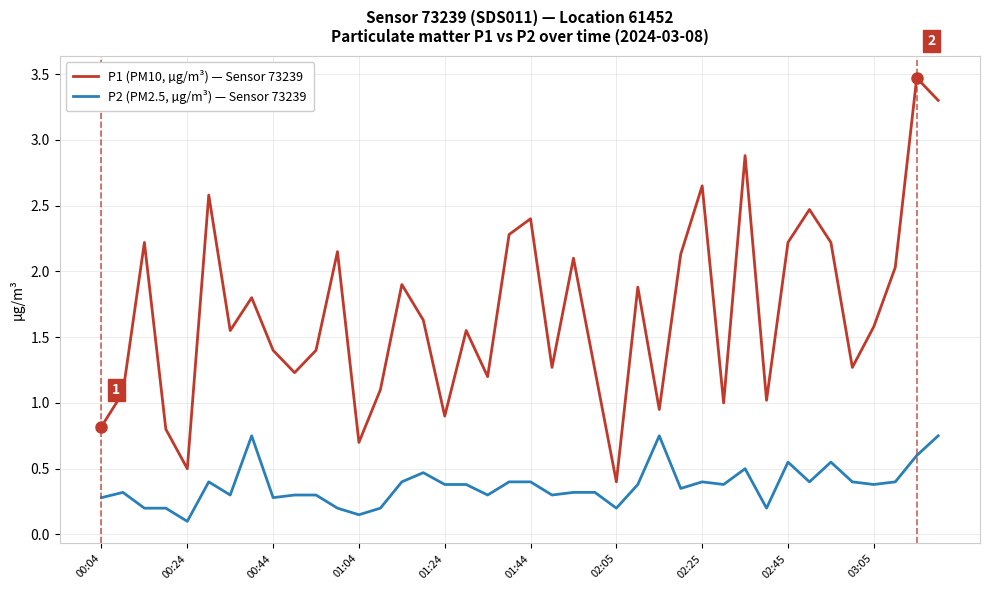

Which series has the largest range (max minus min)?

P1 (PM10, µg/m³) — Sensor 73239